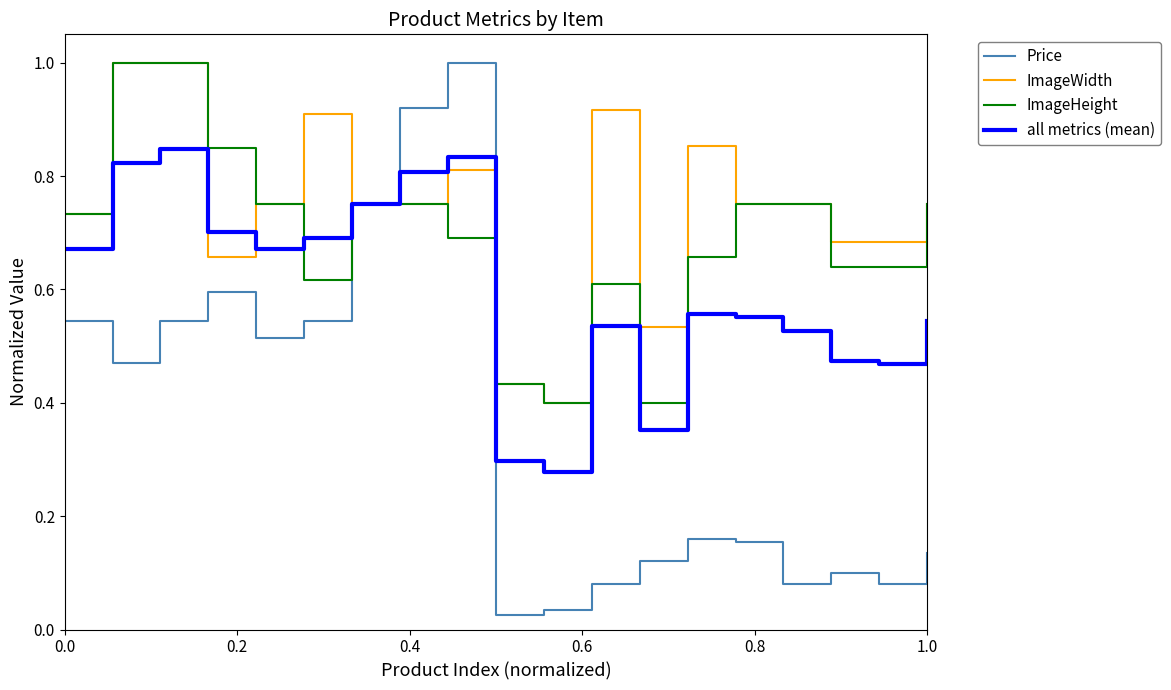

What is the highest value of the ImageWidth series?

1.0